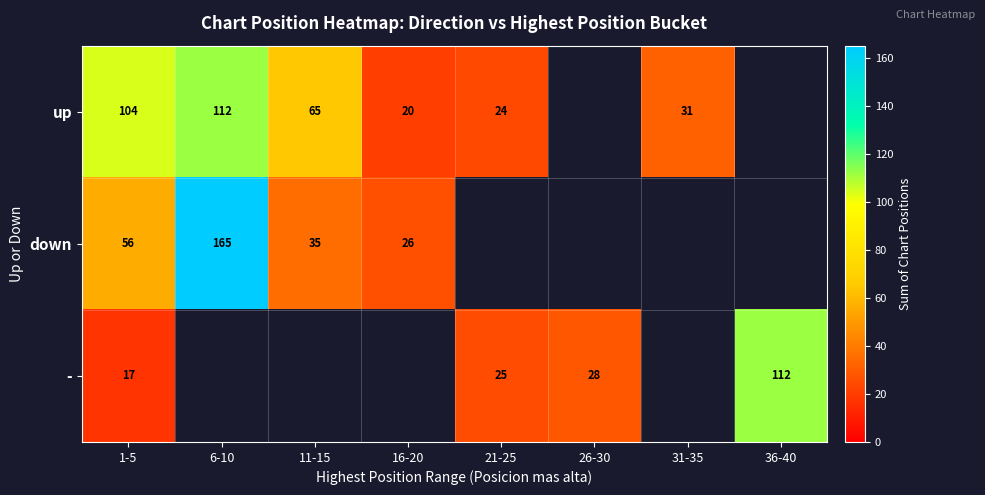

Is it true that - equals 25 at 21-25?

True